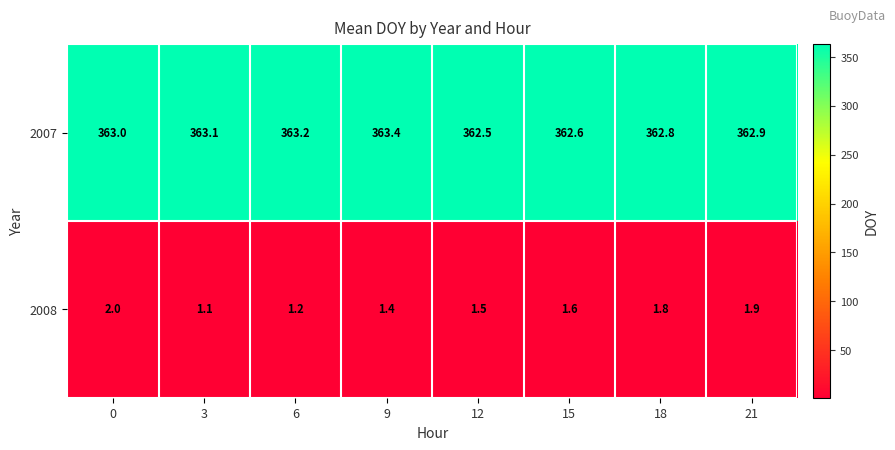

True or false: 2007 has a value of 492.9 at 0.

False